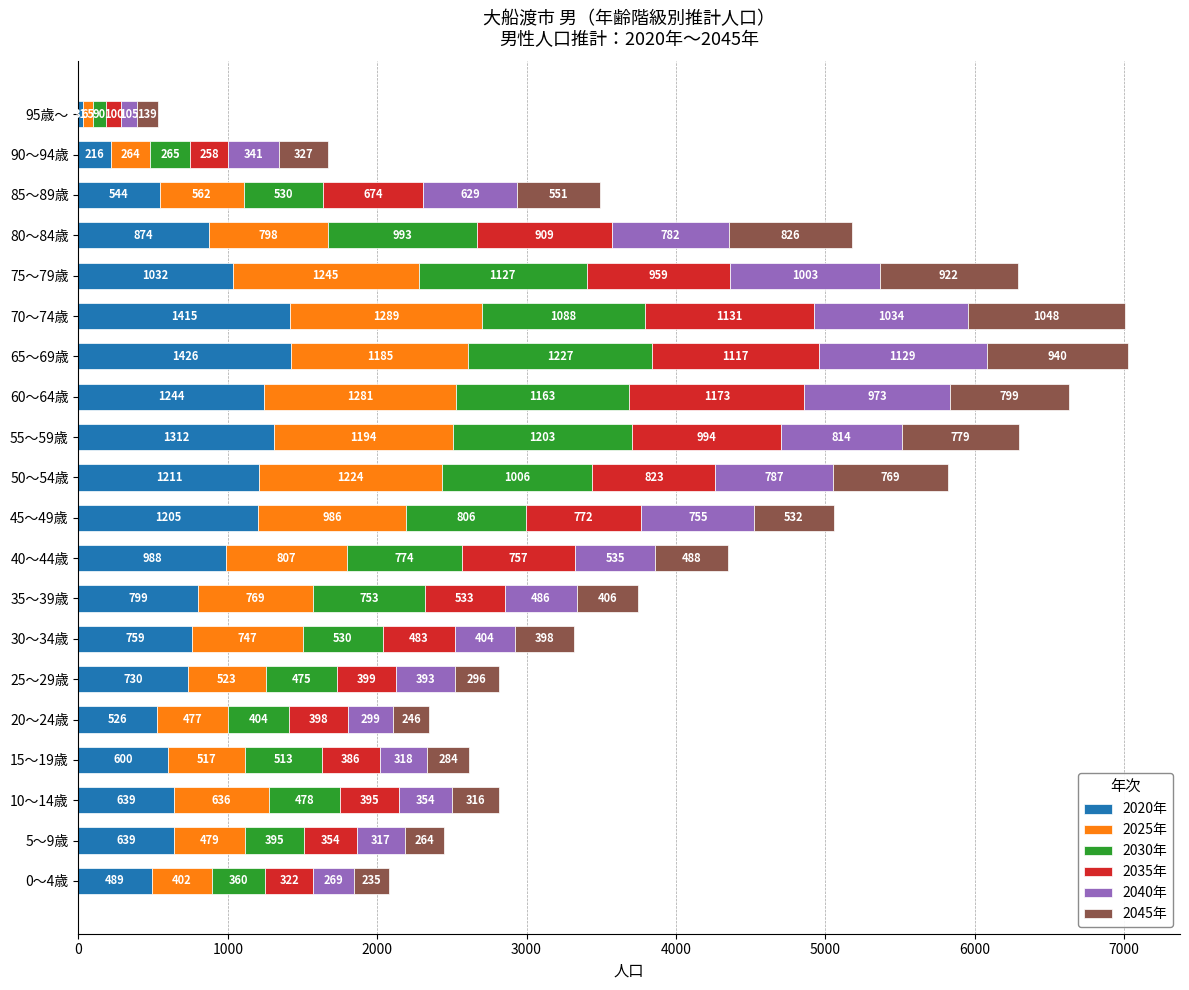

What is the difference between the second highest and second lowest values in the 2020年 series?

1199